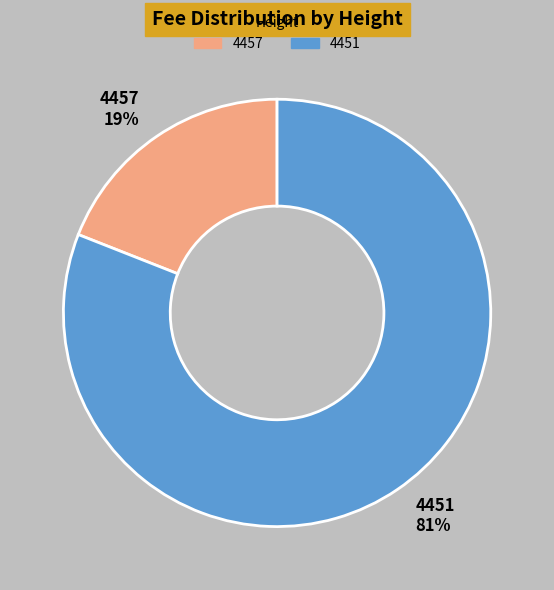

Is there any slice that represents more than half of the pie?

Yes